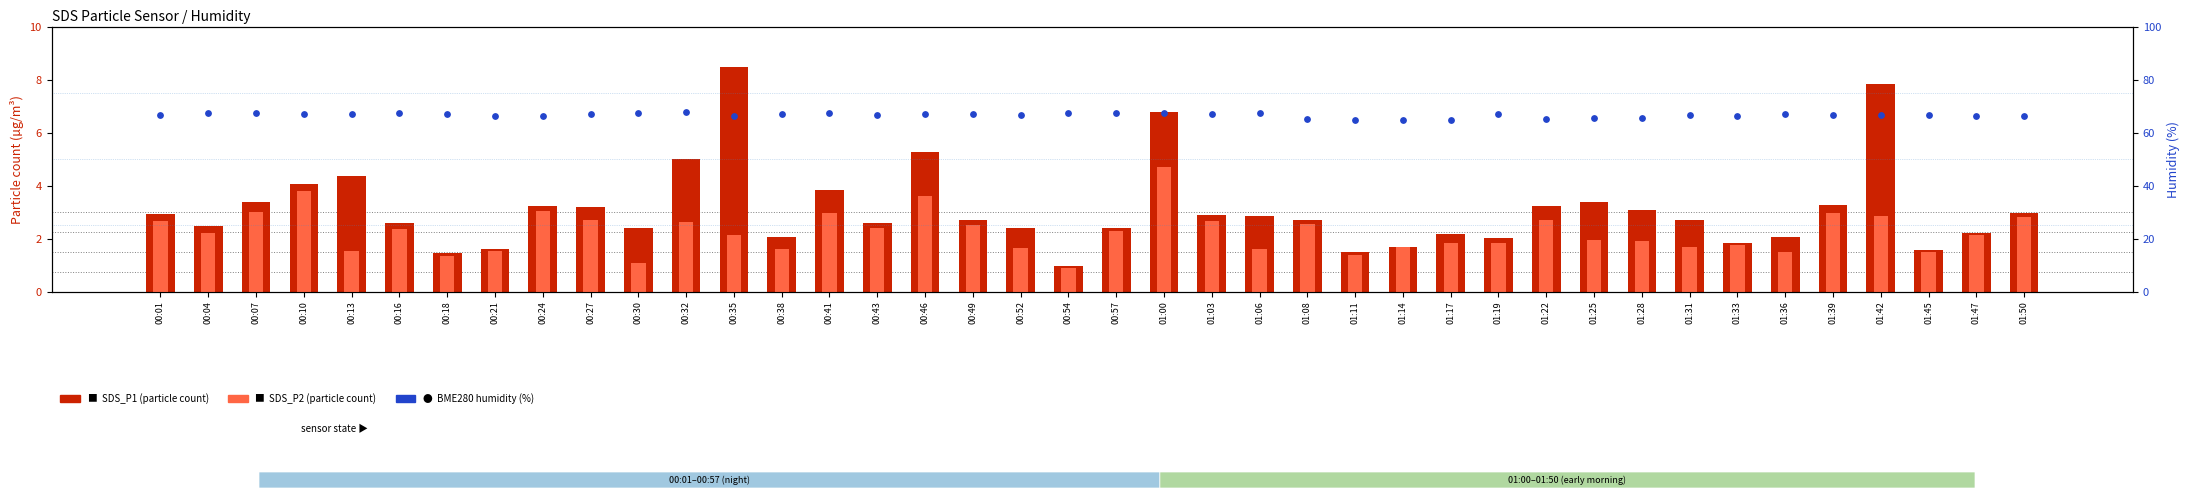

Which series has the largest total across all categories?

BME280 humidity (%)